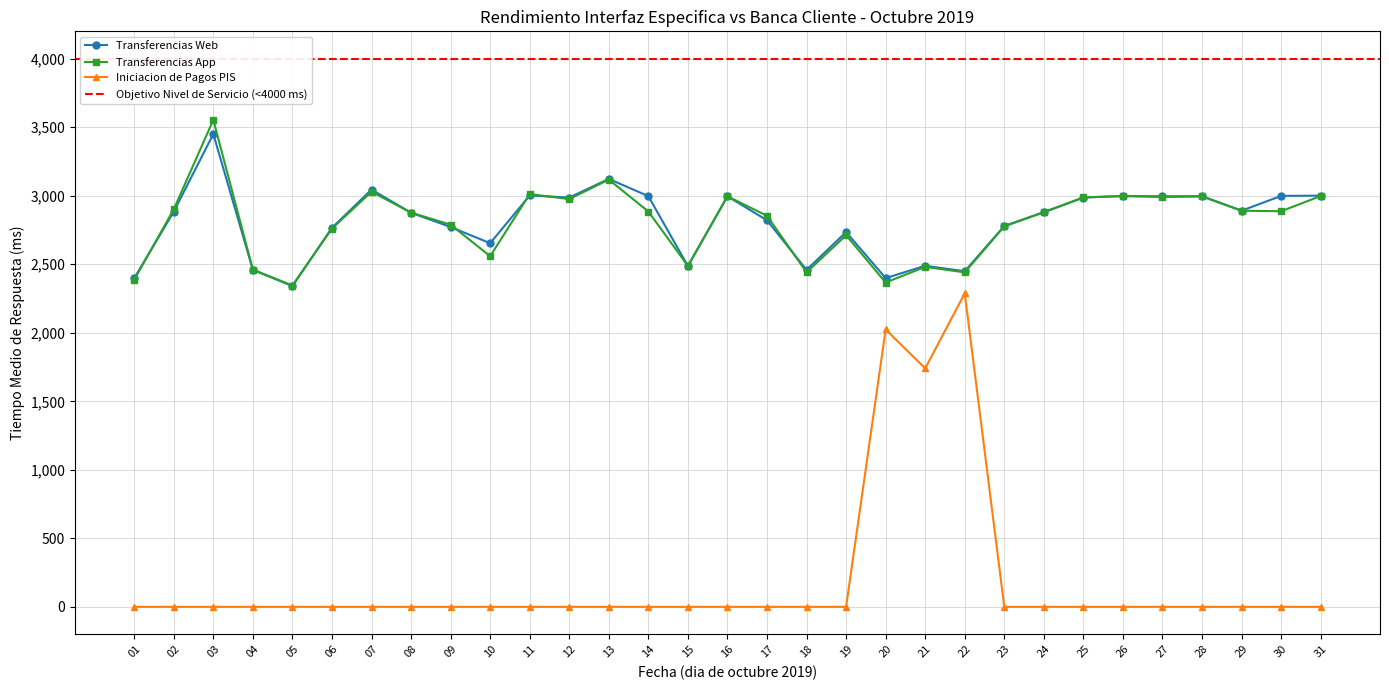

How many values in the Transferencias App series are below 2879?

15